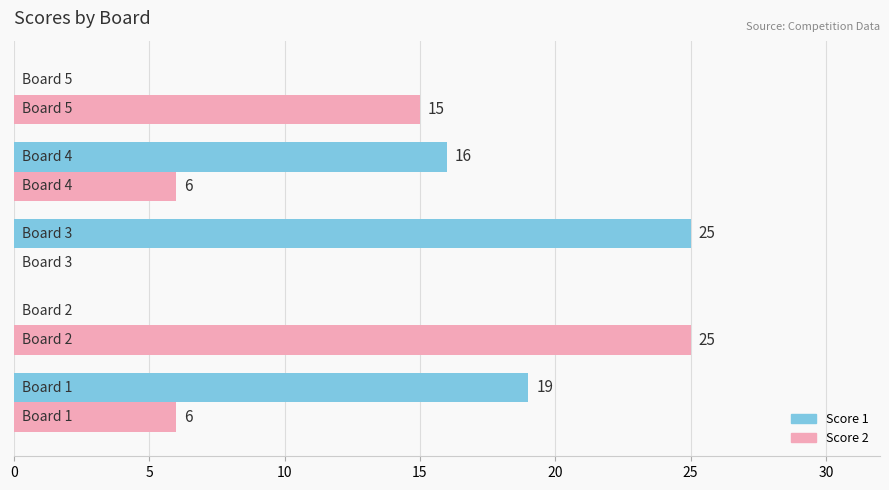

What is the sum of all Score 2 values?

52